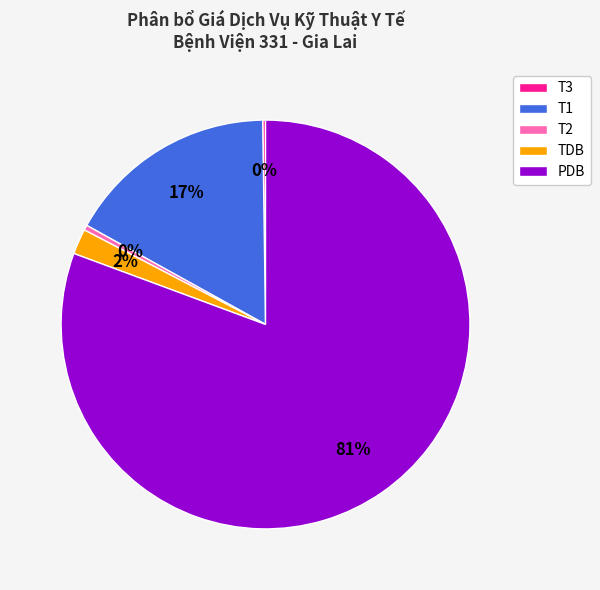

To the nearest percent, what is the average slice percentage?

20%